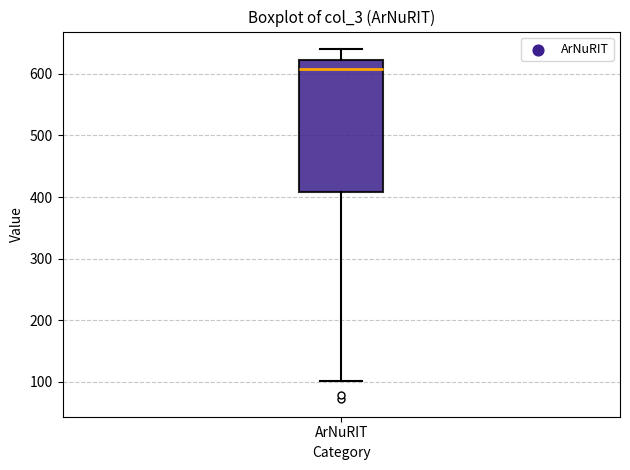

Where does the upper whisker of the box for ArNuRIT end on the y-axis? The values are not printed on the chart, so give them approximately, as read against the axis.

640